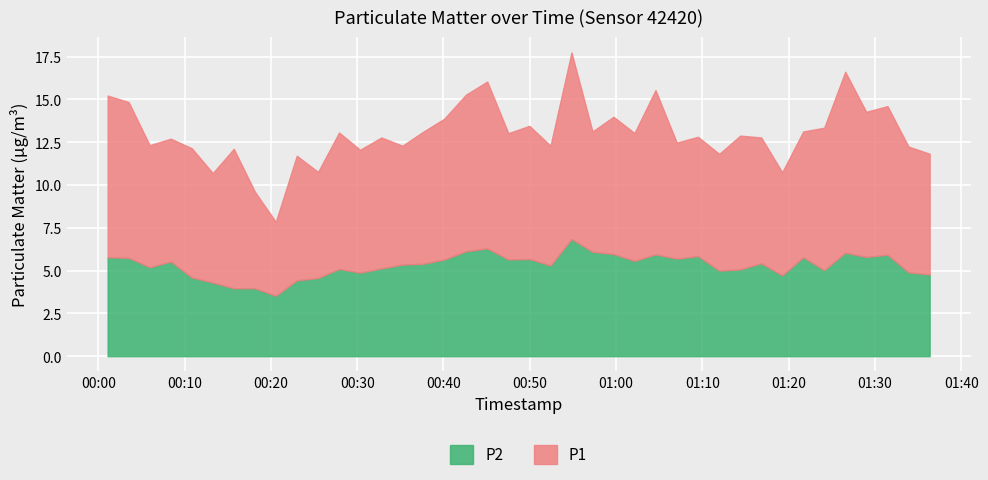

Between 2023-11-22T00:03:31 and 2023-11-22T01:28:59, which is larger?

2023-11-22T00:03:31